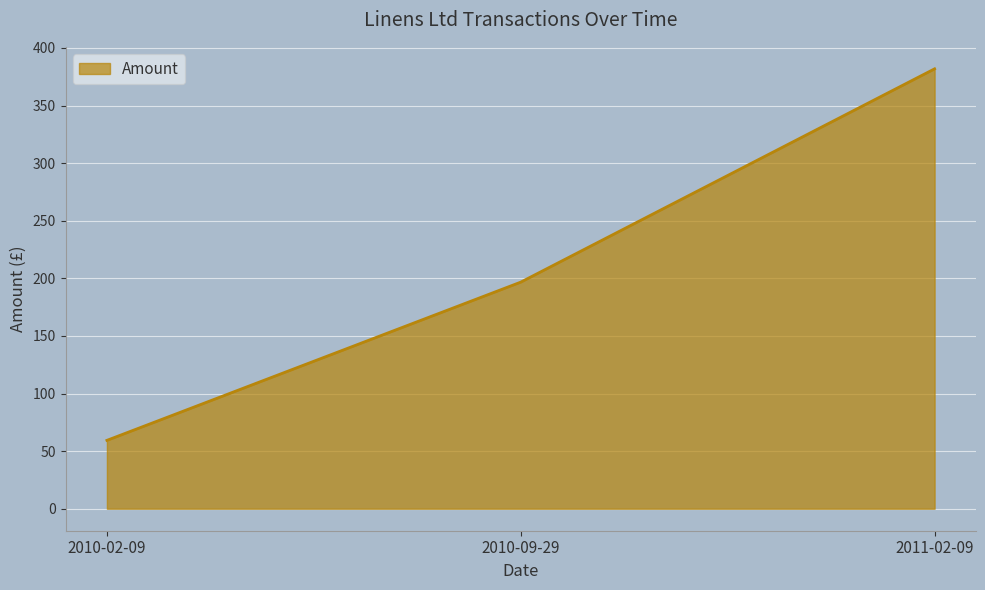

Rank the categories by value from highest to lowest.

2011-02-09, 2010-09-29, 2010-02-09